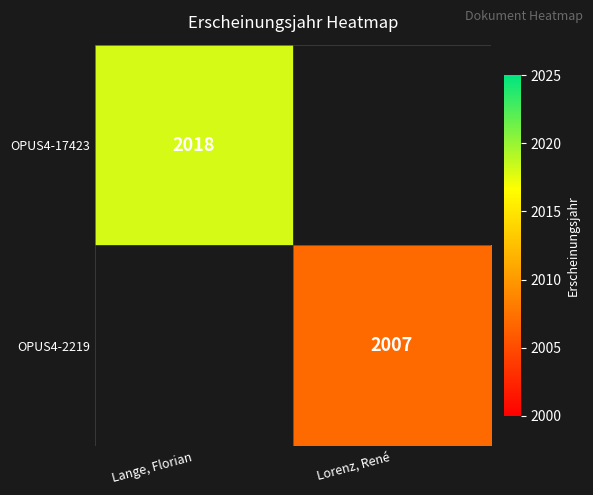

True or false: OPUS4-17423 has a value of 1100 at Lange, Florian.

False